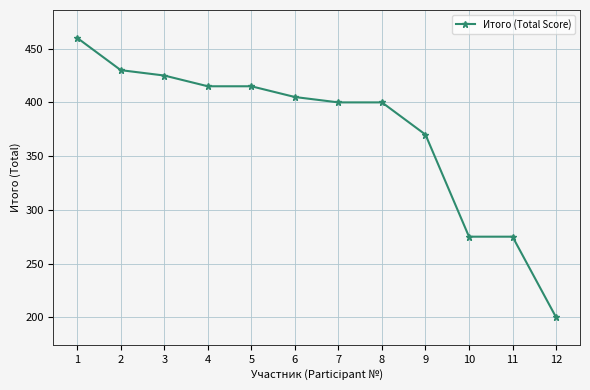

Reading left to right, list all the values displayed in this chart.

460	430	425	415	415	405	400	400	370	275	275	200